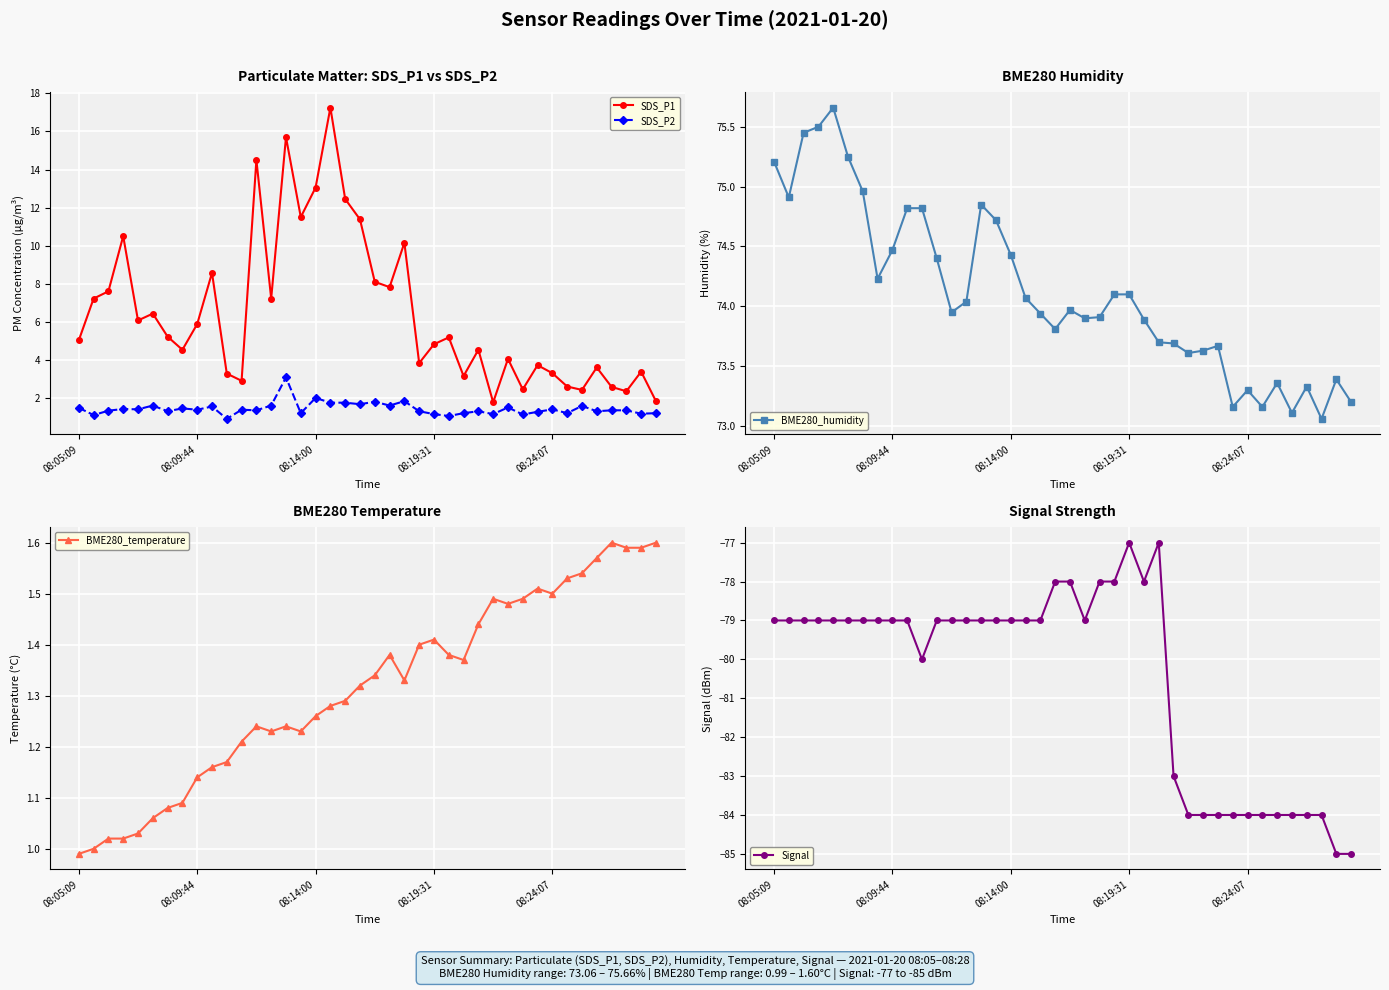

In SDS_P2, how many points are higher than both neighbors (excluding endpoints)?

13